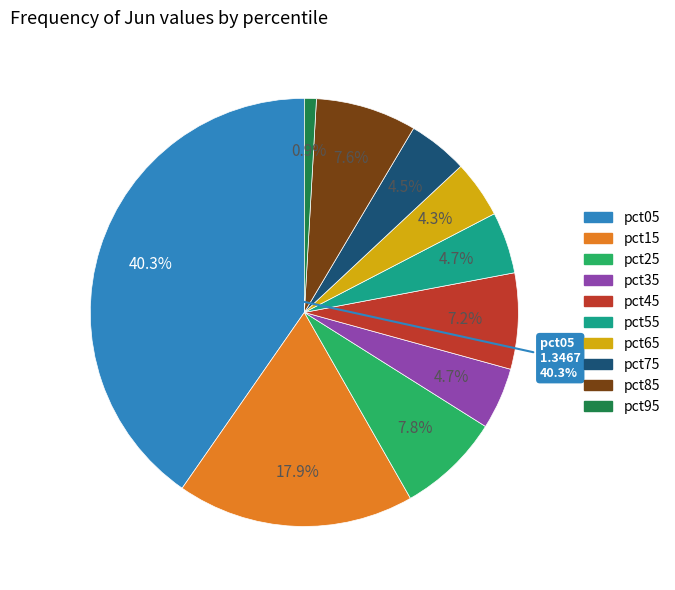

What is the smallest slice in the pie chart?

pct95